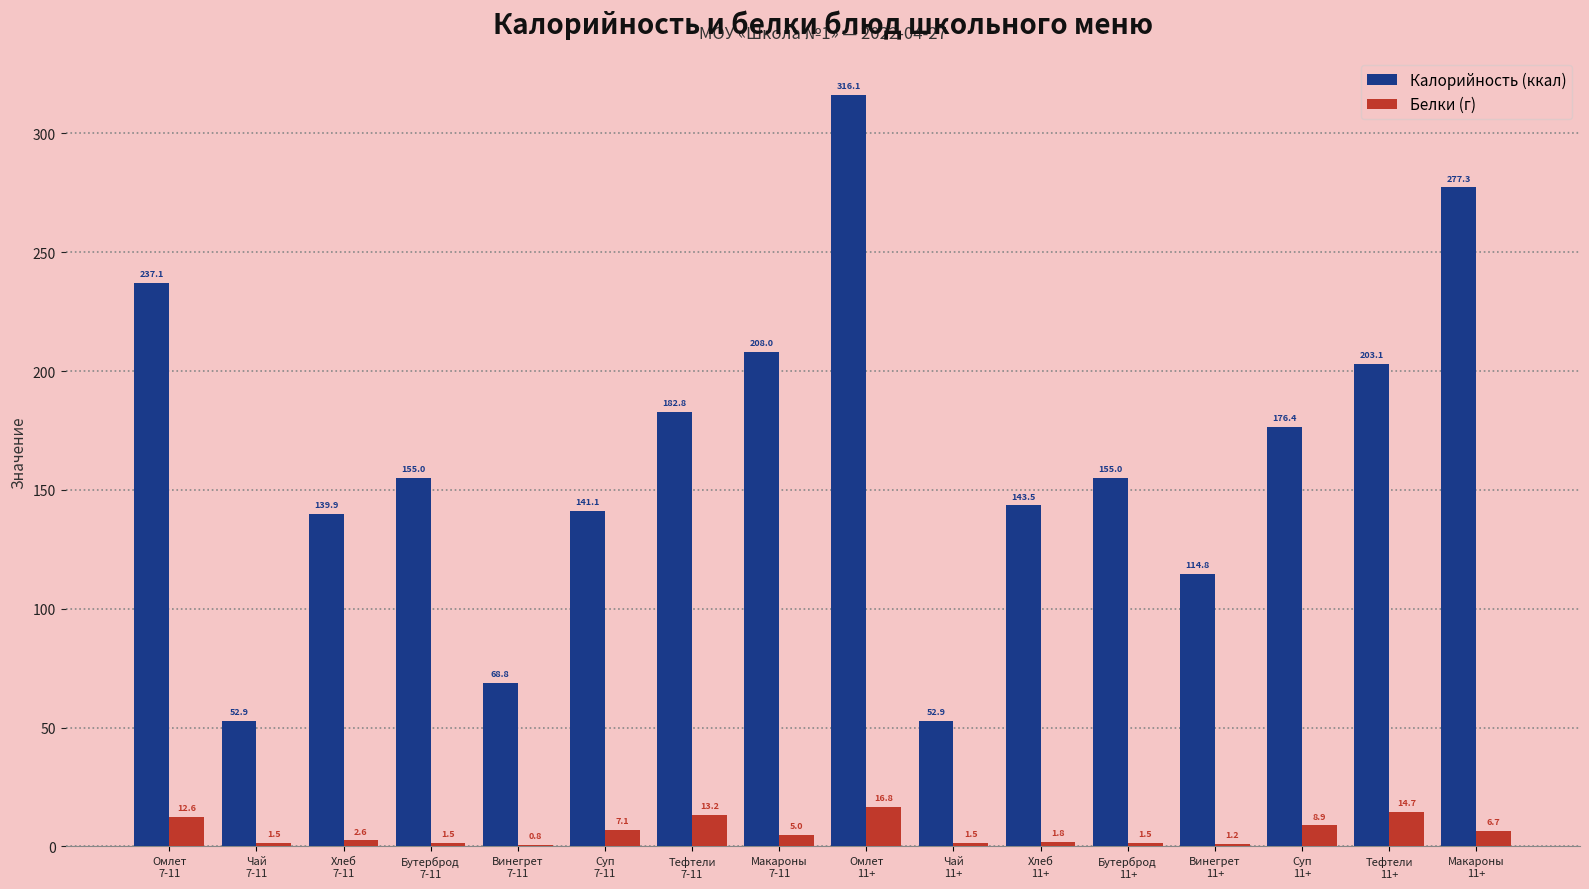

True or false: Калорийность (ккал) has a value of 155.0 at Бутерброд
11+.

True